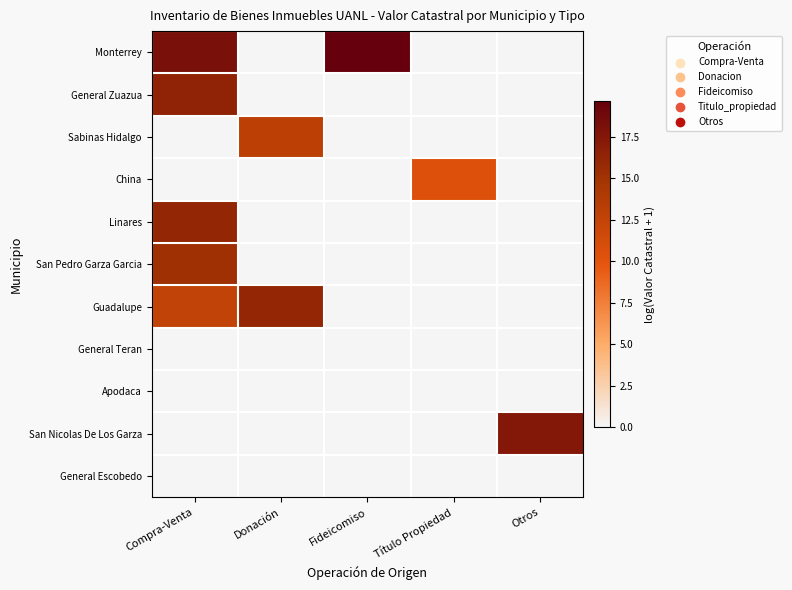

At which category is the sum across all series the highest?

Compra-Venta